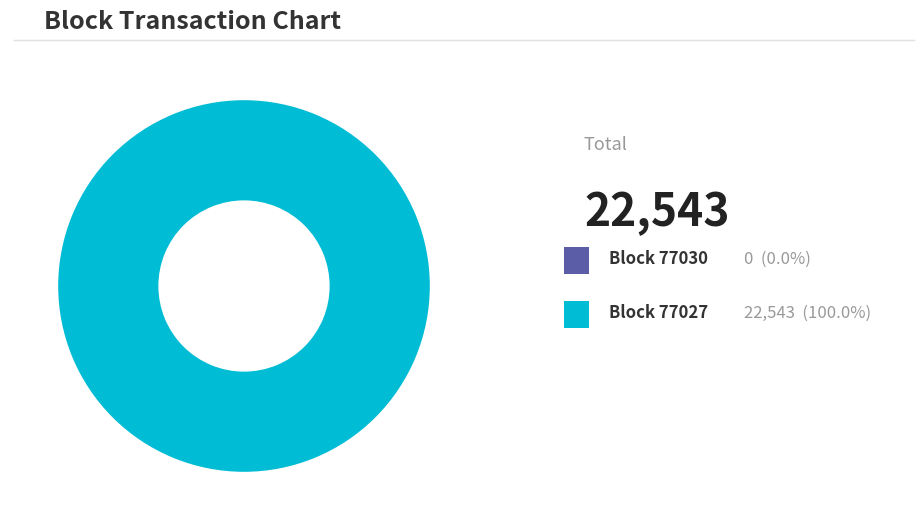

What is the total percentage of 77030 and 77027?

100.0%